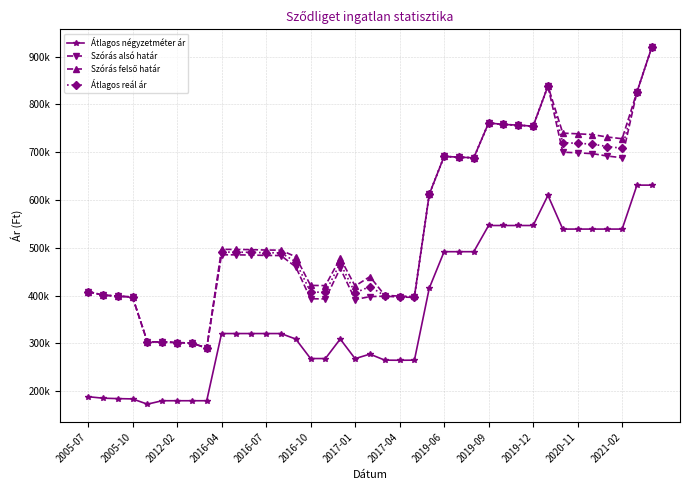

Does the chart have visible grid lines?

Yes